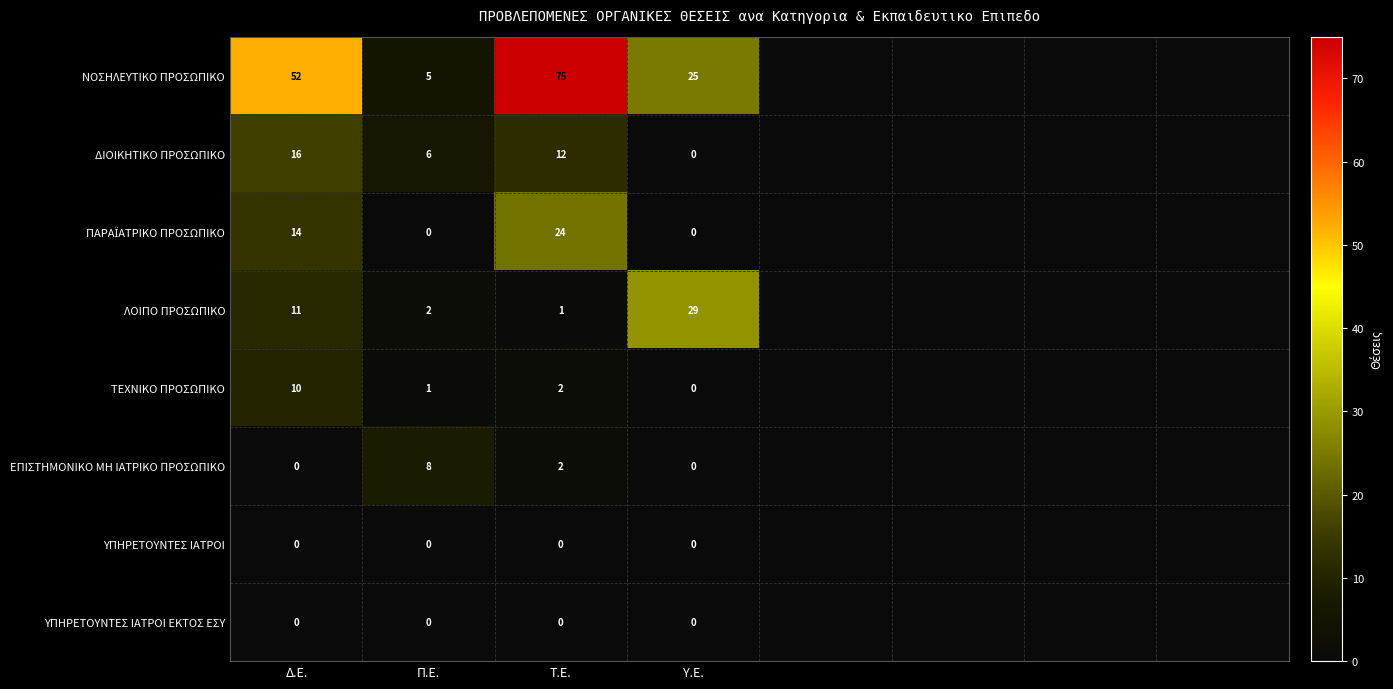

What is the spread (max minus min) of values at Δ.Ε.?

52